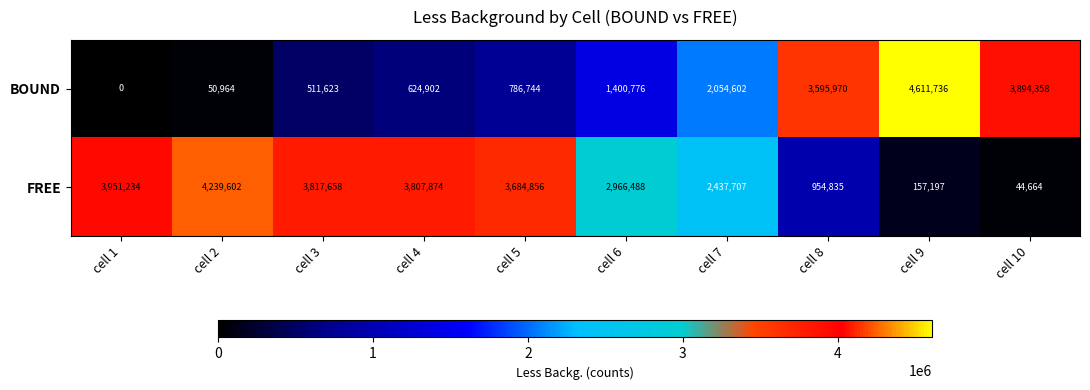

Rank the series by their maximum value, from lowest to highest.

FREE, BOUND